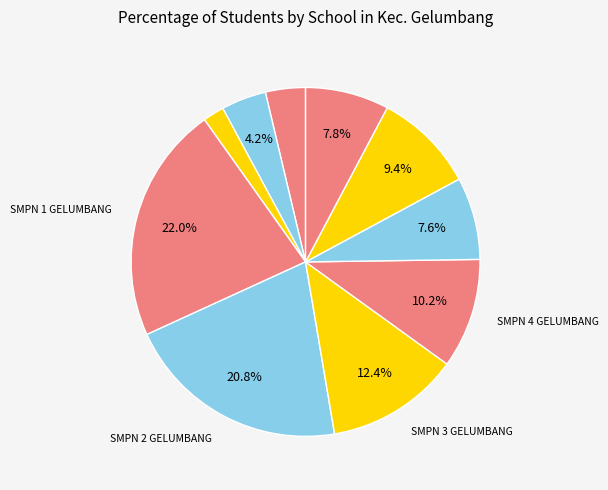

Which category has the smallest portion of the pie?

SMP ISLAM TERPADU SYAJARUL QURAN